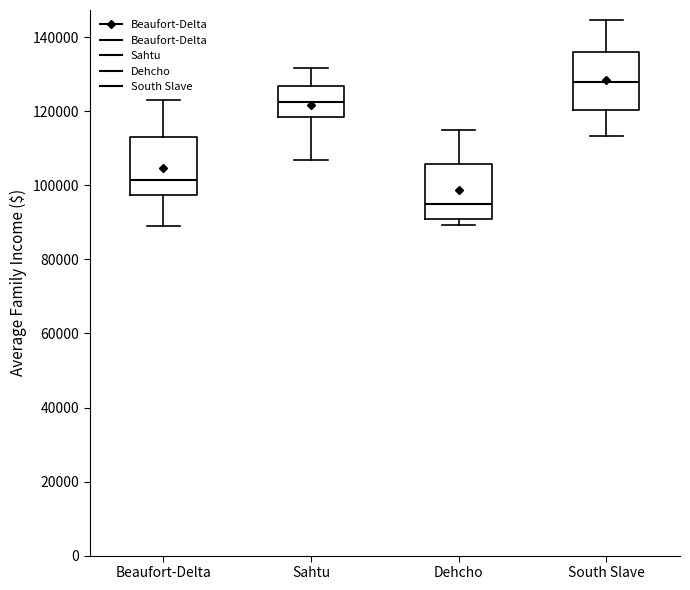

Reading left to right, read every box against the y-axis: the position of its median line, the range the box covers, and the ends of its whiskers. The values are not printed on the chart, so give them approximately, as read against the axis.

Beaufort-Delta: median 102000, box 98000 to 114000, whiskers 90000 to 122000
Sahtu: median 122000, box 118000 to 126000, whiskers 106000 to 132000
Dehcho: median 96000, box 90000 to 106000, whiskers 90000 (just below the box's lower edge) to 114000
South Slave: median 128000, box 120000 to 136000, whiskers 114000 to 144000